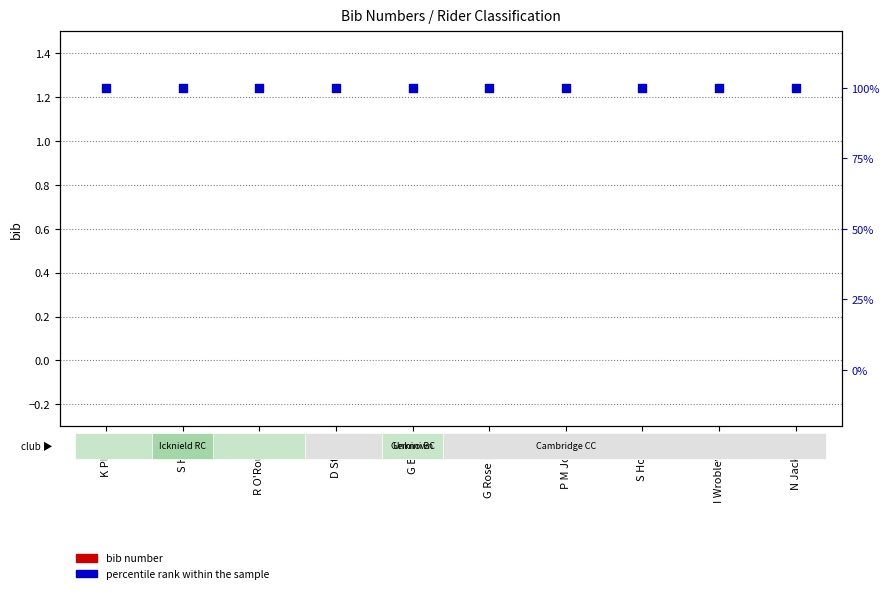

Which series has the widest spread of Y values?

bib number